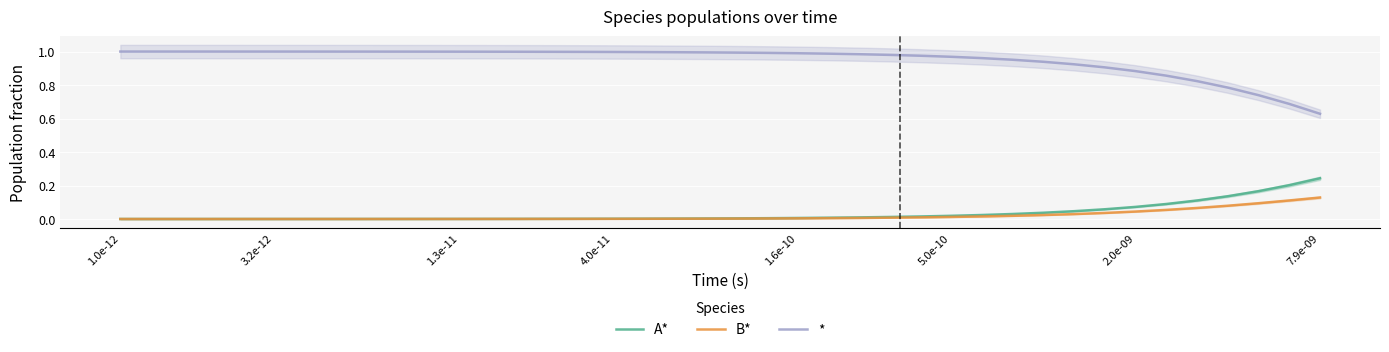

What is the difference between the maximum and minimum values in the * series?

0.4